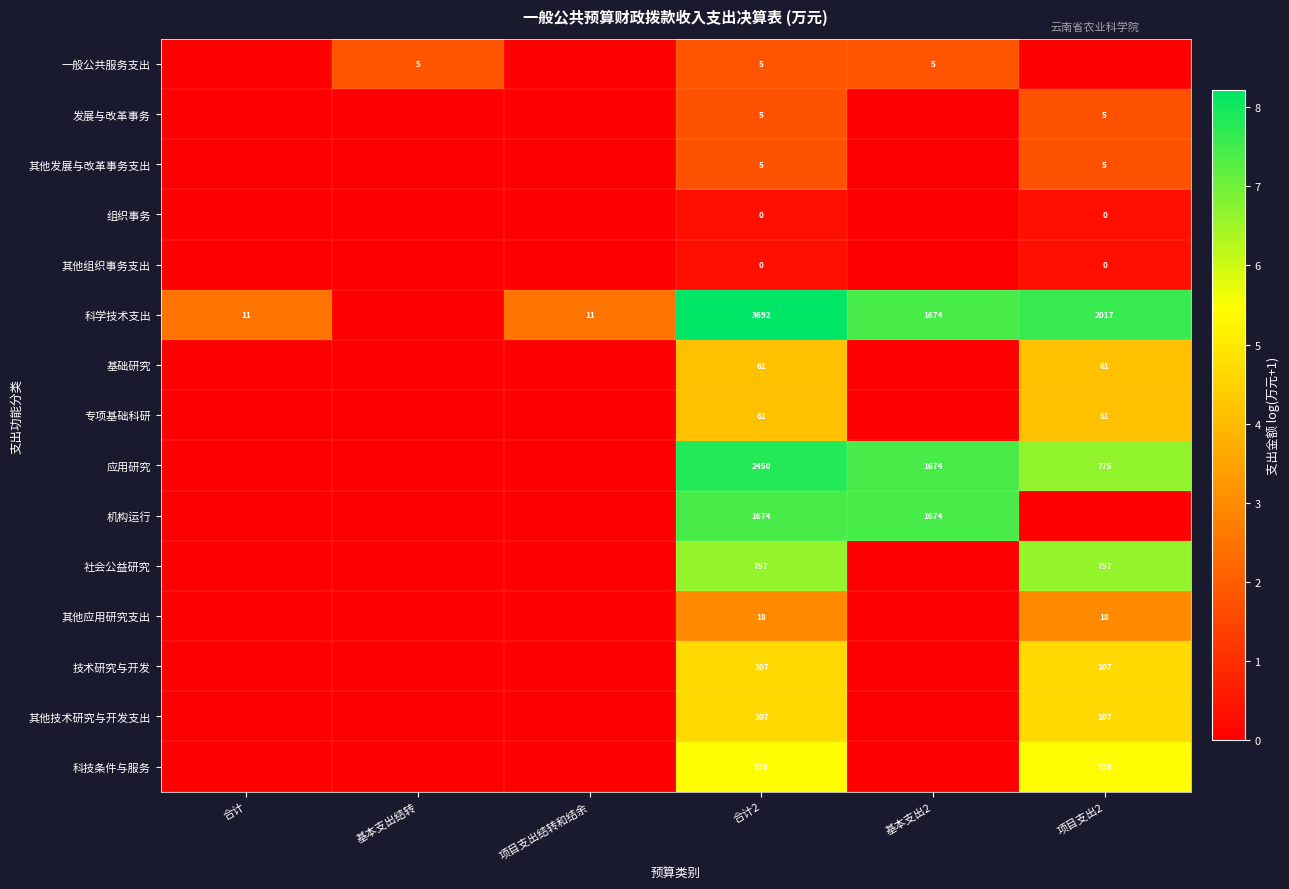

Is the value of 专项基础科研 at 项目支出2 greater than the value of 应用研究 at 项目支出2?

No